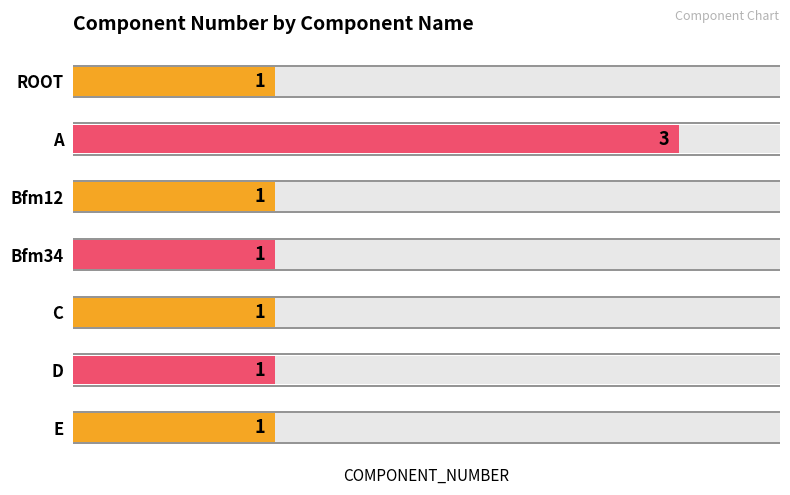

Count the number of values greater than 1.

1